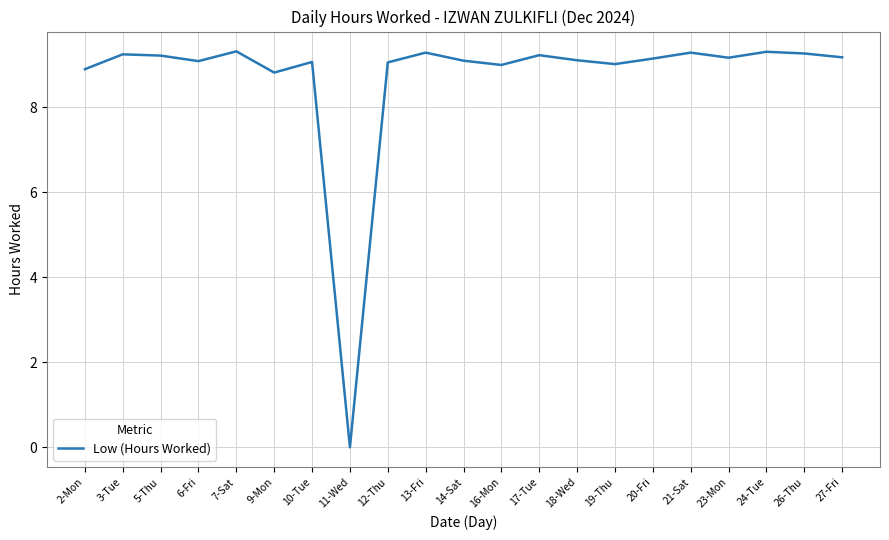

The value at 16-Mon is 4.6. True or false?

False